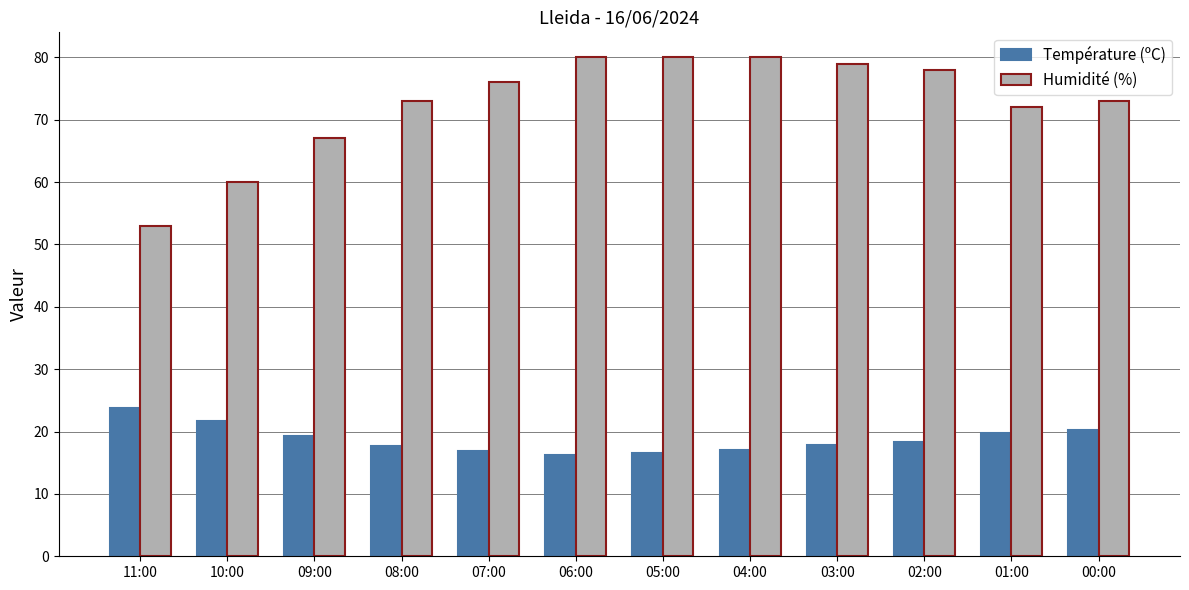

List the series in order of their peak value, highest first.

Humidité (%), Température (ºC)